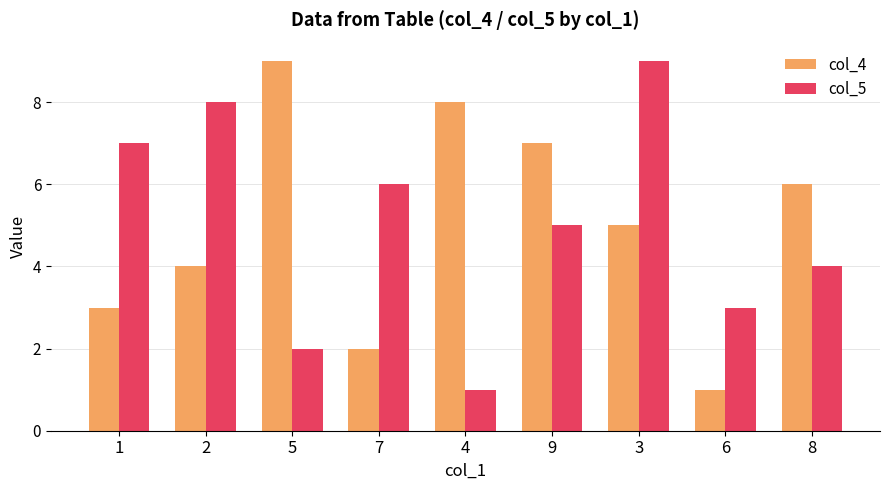

What is the sum of all col_5 values?

45